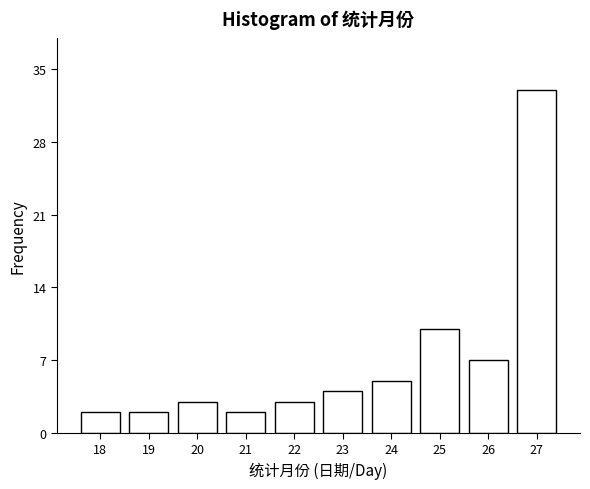

Reading right to left, extract all data points from this chart.

33	7	10	5	4	3	2	3	2	2